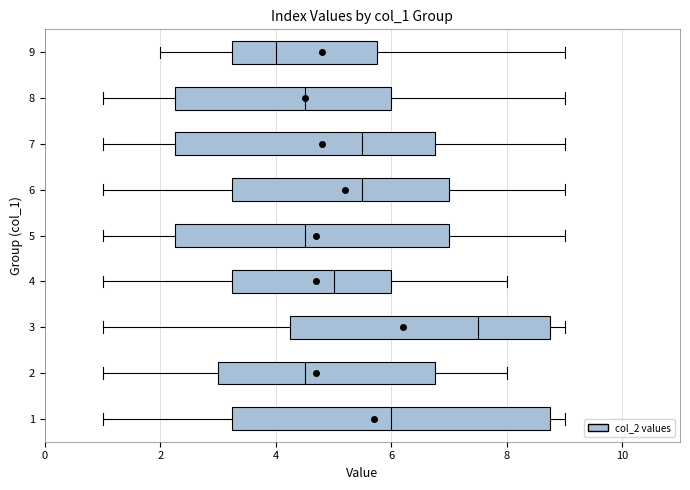

Reading bottom to top, transcribe this box plot: for each box, give where its median line is, the range the box spans, and where its two whiskers end, as read against the x-axis. The values are not printed on the chart, so give them approximately, as read against the axis.

1: median 6.0, box 3.2 to 8.8, whiskers 1.0 to 9.0
2: median 4.6, box 3.0 to 6.8, whiskers 1.0 to 8.0
3: median 7.6, box 4.2 to 8.8, whiskers 1.0 to 9.0
4: median 5.0, box 3.2 to 6.0, whiskers 1.0 to 8.0
5: median 4.6, box 2.2 to 7.0, whiskers 1.0 to 9.0
6: median 5.6, box 3.2 to 7.0, whiskers 1.0 to 9.0
7: median 5.6, box 2.2 to 6.8, whiskers 1.0 to 9.0
8: median 4.6, box 2.2 to 6.0, whiskers 1.0 to 9.0
9: median 4.0, box 3.2 to 5.8, whiskers 2.0 to 9.0